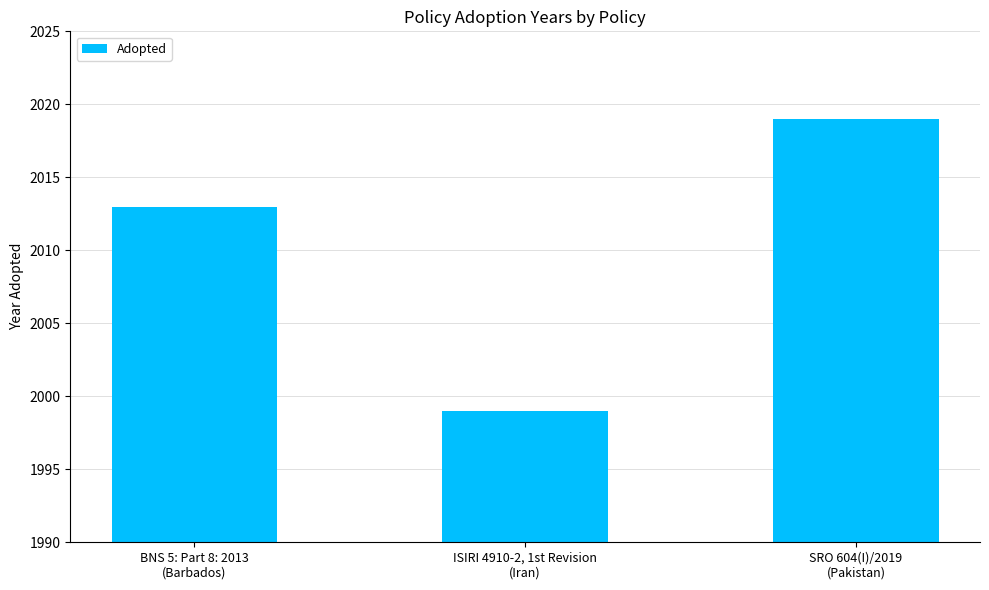

List the labels in order of value, largest first.

SRO 604(I)/2019
(Pakistan), BNS 5: Part 8: 2013
(Barbados), ISIRI 4910-2, 1st Revision
(Iran)